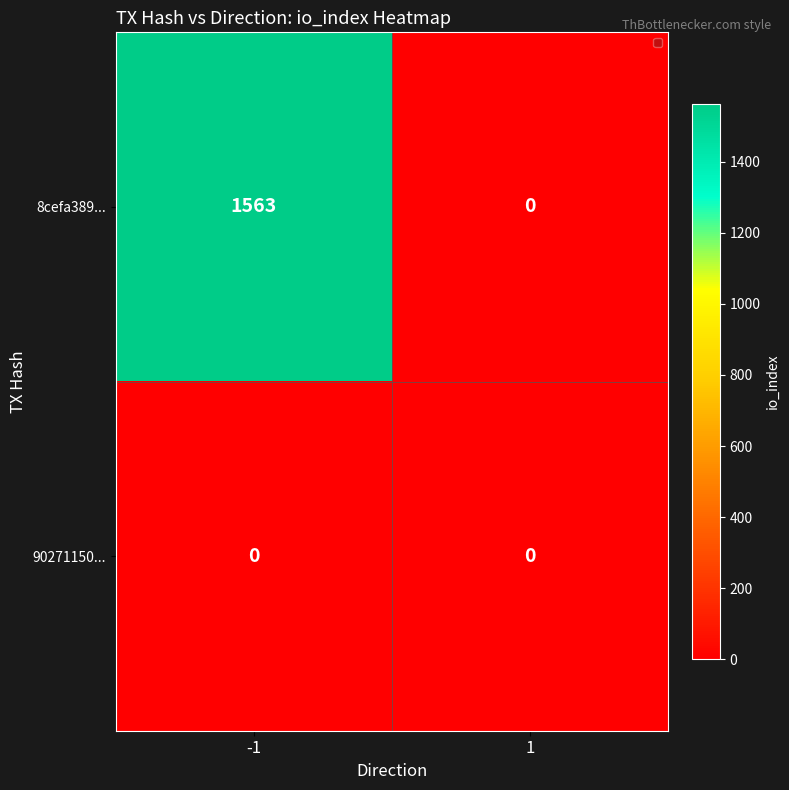

At which category is the sum across all series the highest?

-1